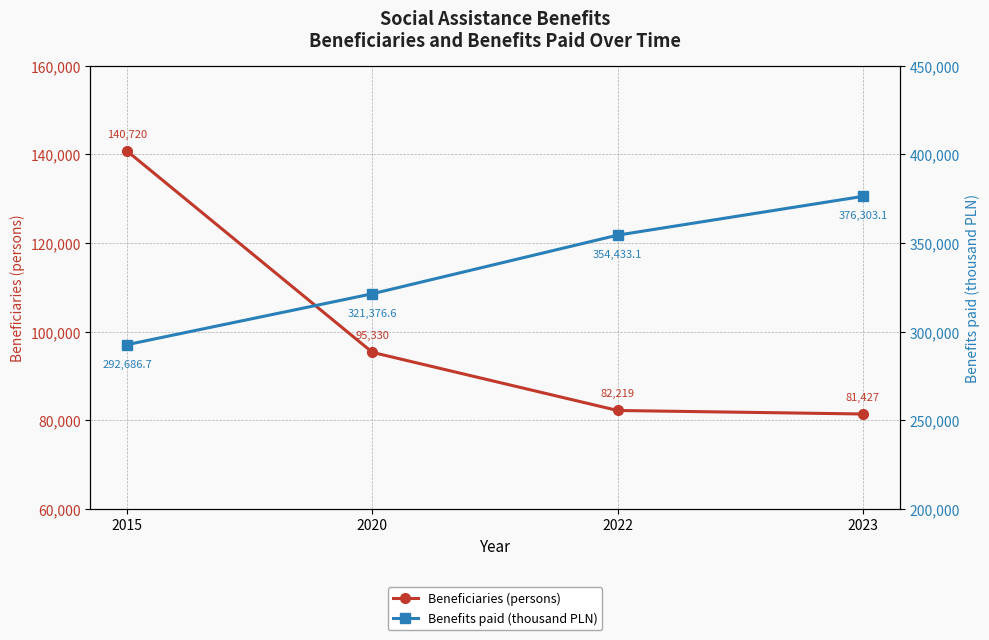

Reading left to right, what are all the values shown in this chart?

Beneficiaries (persons): 2015=140720.0	2020=95330.0	2022=82219.0	2023=81427.0
Benefits paid (thousand PLN): 2015=292686.7	2020=321376.6	2022=354433.1	2023=376303.1